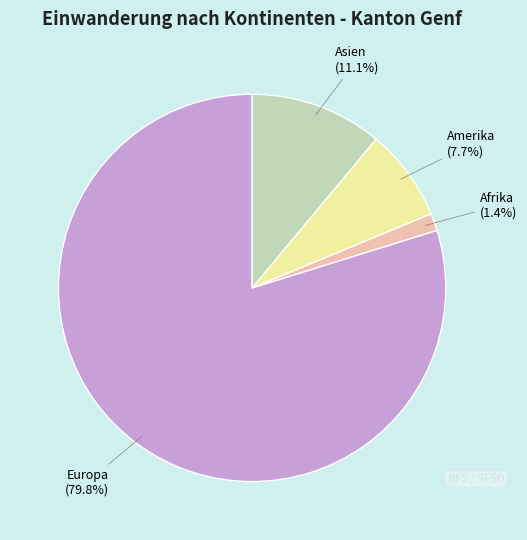

How many segments does this pie chart have?

4